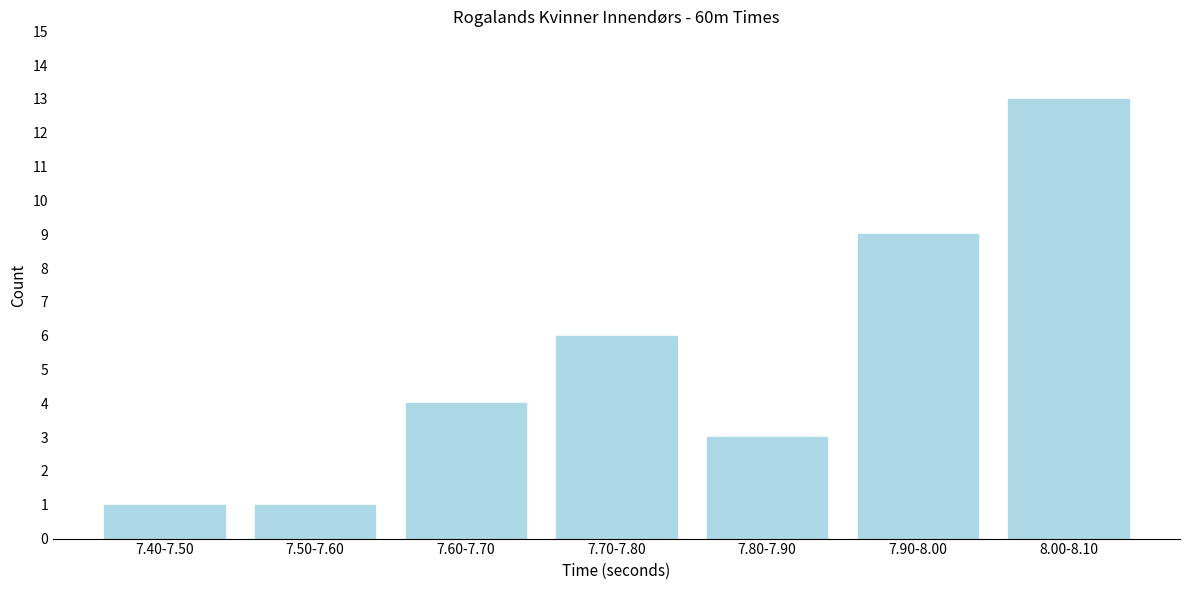

Reading left to right, extract all data points from this chart.

7.40-7.50=1	7.50-7.60=1	7.60-7.70=4	7.70-7.80=6	7.80-7.90=3	7.90-8.00=9	8.00-8.10=13